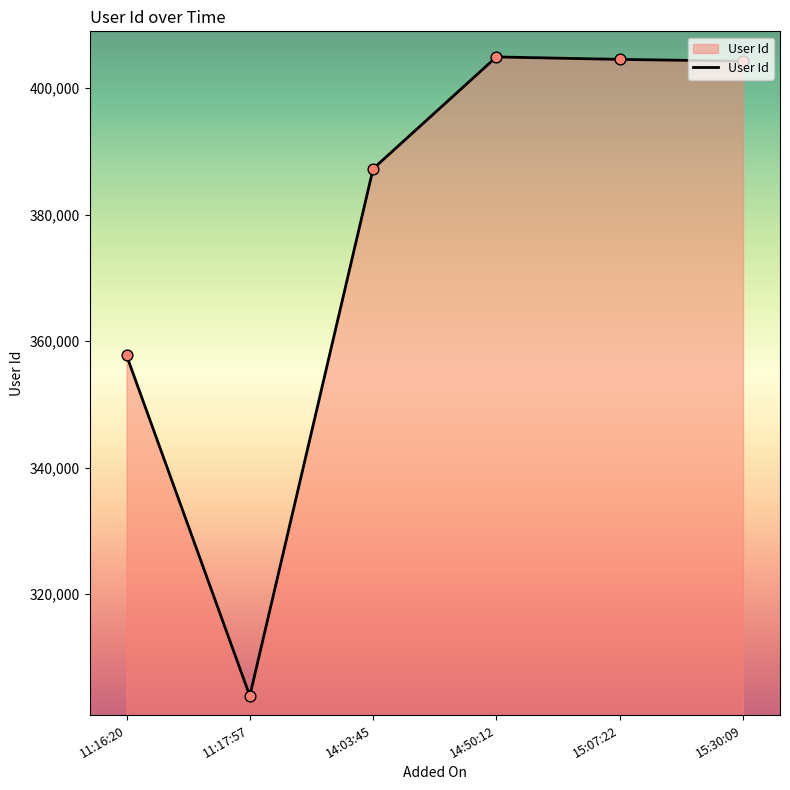

What is the change in value from 11:16:20 to 15:07:22?

+46806